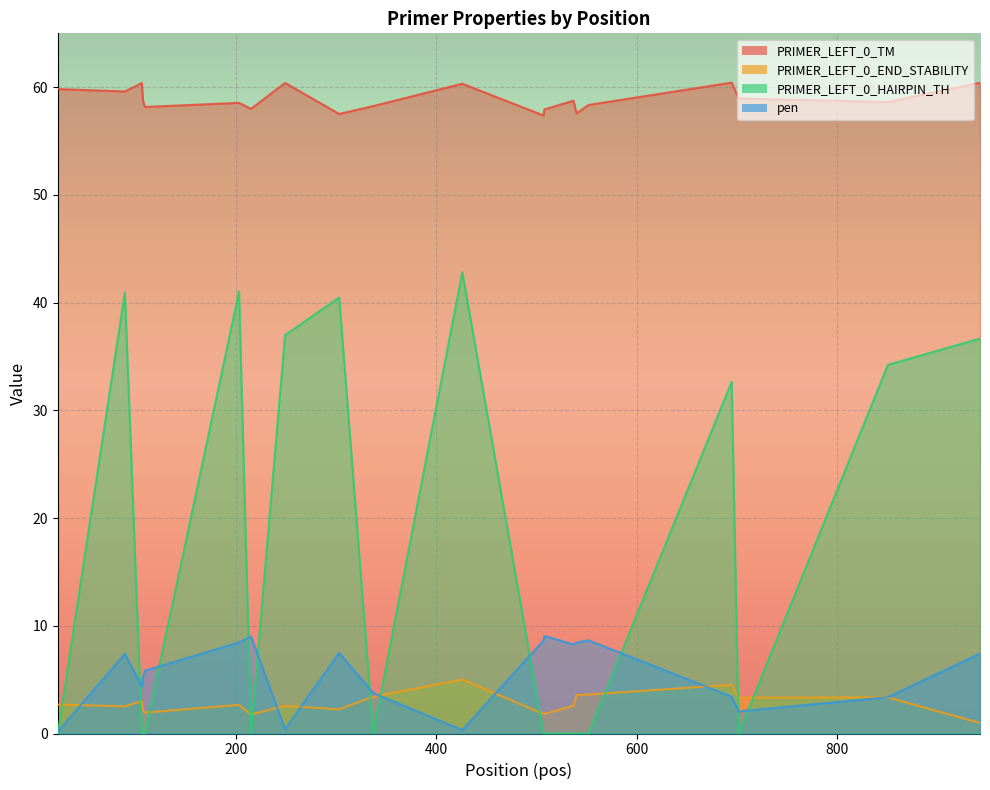

Where is pen nearest to the value 4?

337